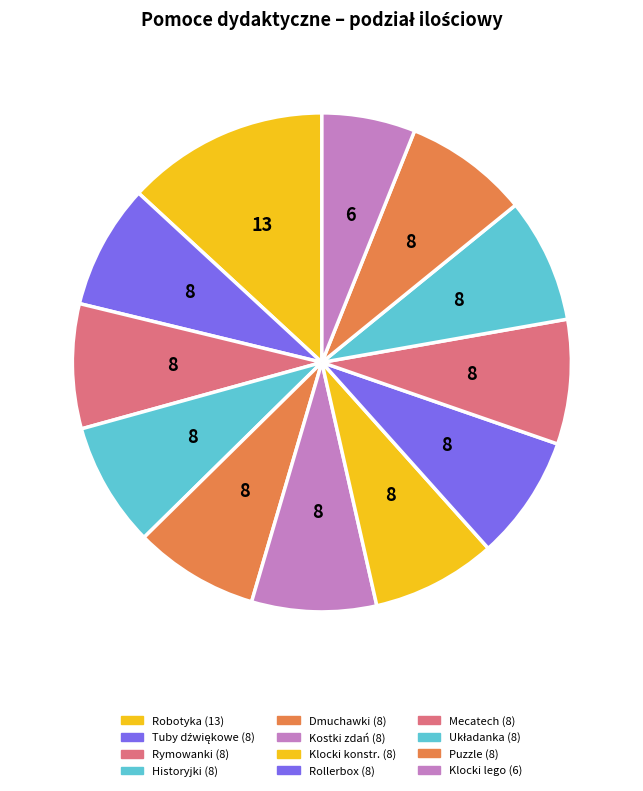

Count the number of slices in the pie.

12